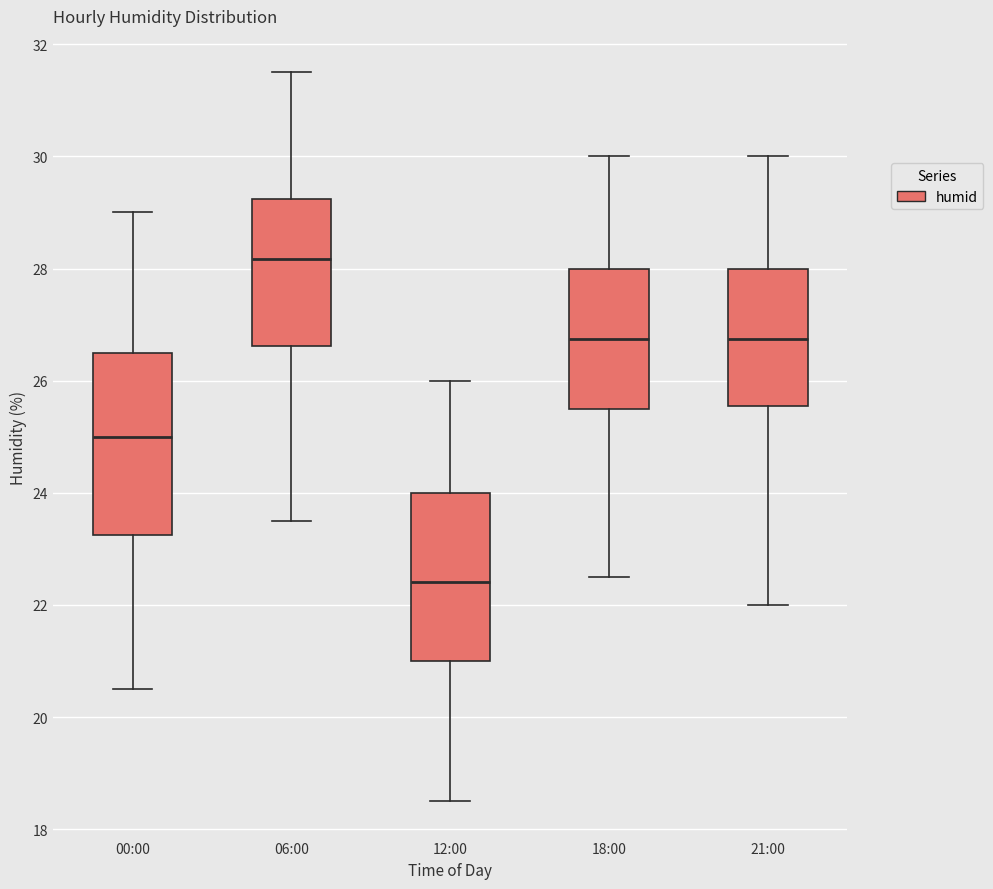

Reading left to right, transcribe this box plot: for each box, give where its median line is, the range the box spans, and where its two whiskers end, as read against the y-axis. The values are not printed on the chart, so give them approximately, as read against the axis.

00:00: median 25.0, box 23.2 to 26.6, whiskers 20.6 to 29.0
06:00: median 28.2, box 26.6 to 29.2, whiskers 23.6 to 31.6
12:00: median 22.4, box 21.0 to 24.0, whiskers 18.6 to 26.0
18:00: median 26.8, box 25.6 to 28.0, whiskers 22.6 to 30.0
21:00: median 26.8, box 25.6 to 28.0, whiskers 22.0 to 30.0